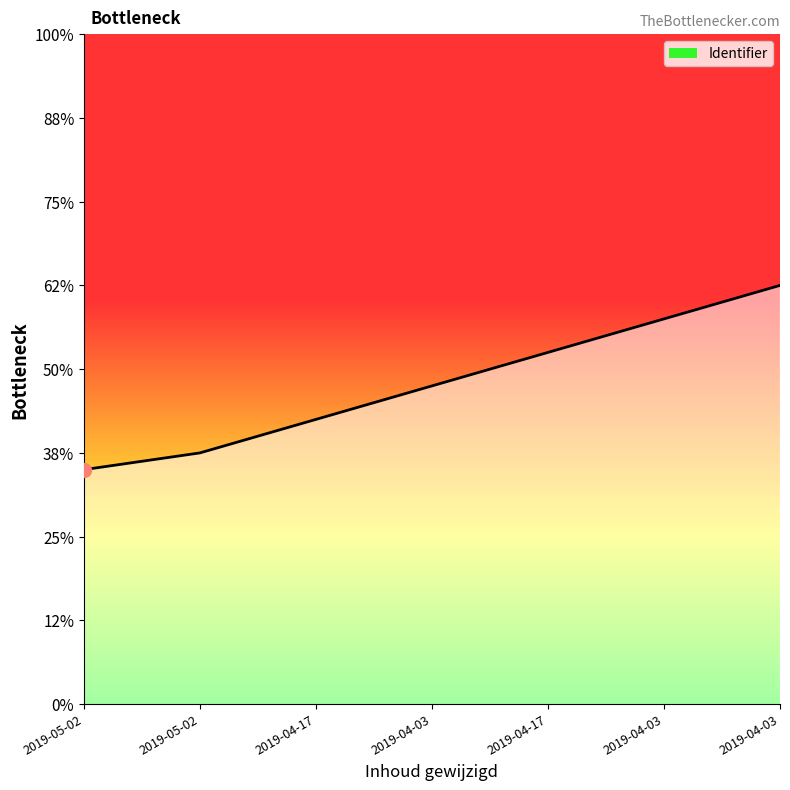

List the labels in order of value, smallest first.

2019-05-02, 2019-05-02, 2019-04-17, 2019-04-03, 2019-04-17, 2019-04-03, 2019-04-03